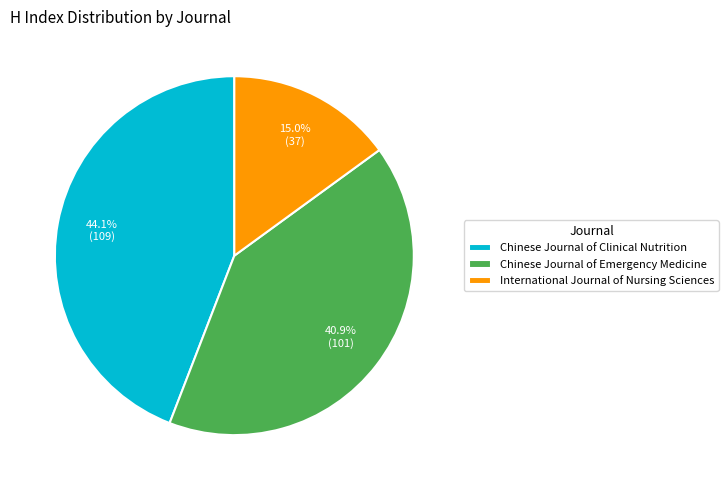

Is there any slice that represents more than half of the pie?

No